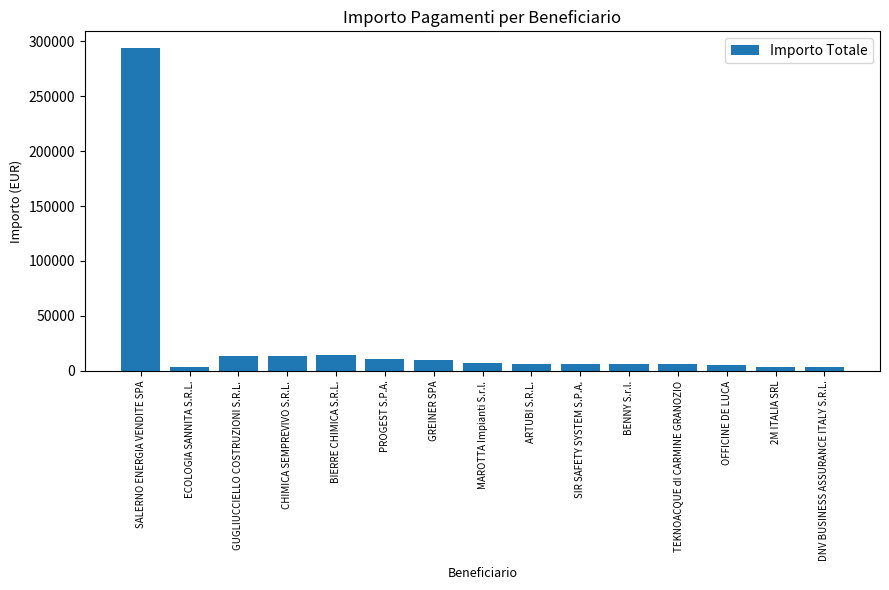

What is the sum of the values at GREINER SPA and BENNY S.r.l.?

15809.2